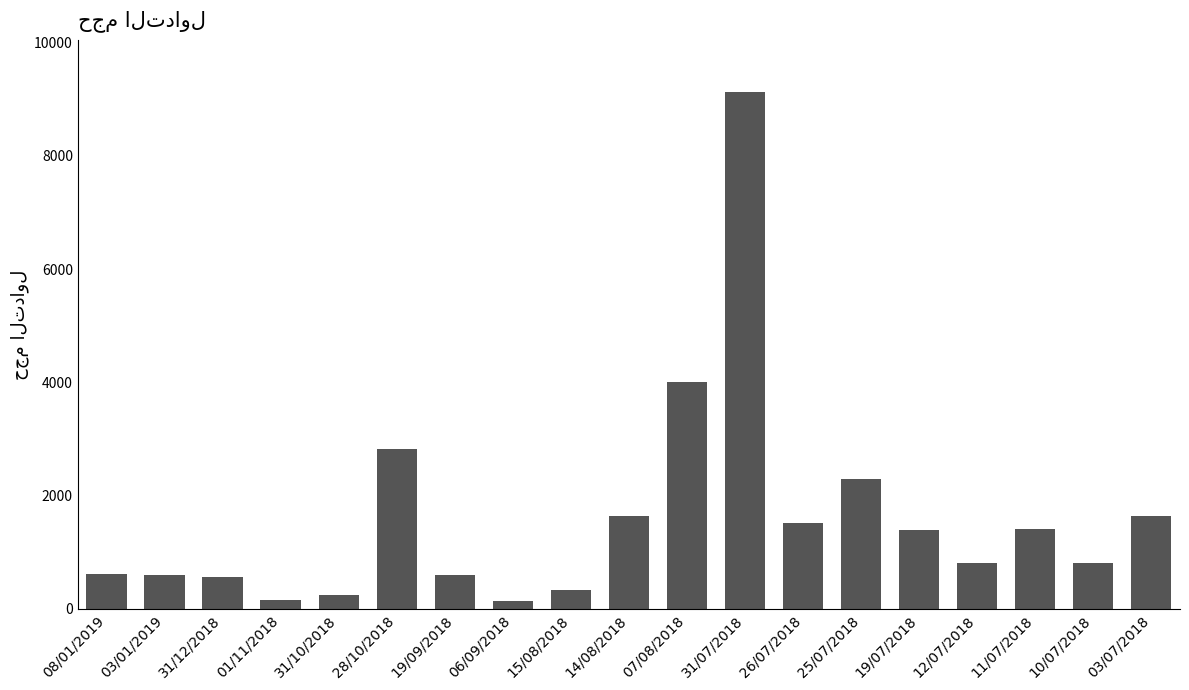

What is the smallest value displayed?

134